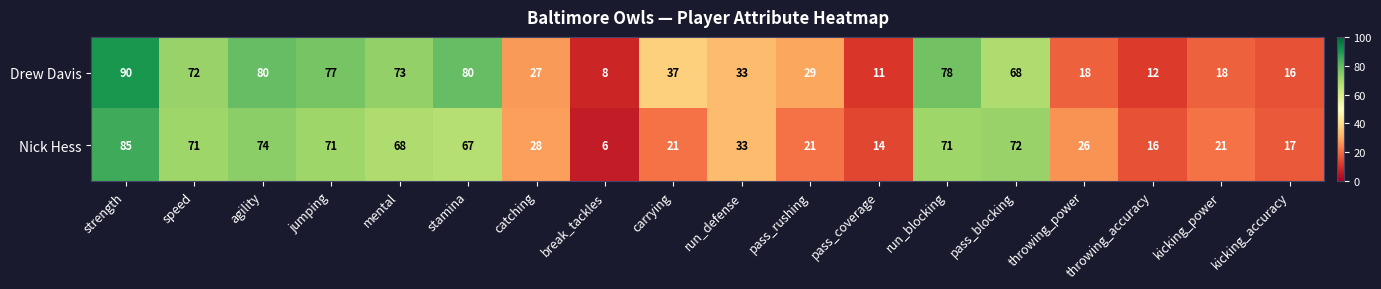

What is the difference between the maximum and minimum values in the Drew Davis series?

82